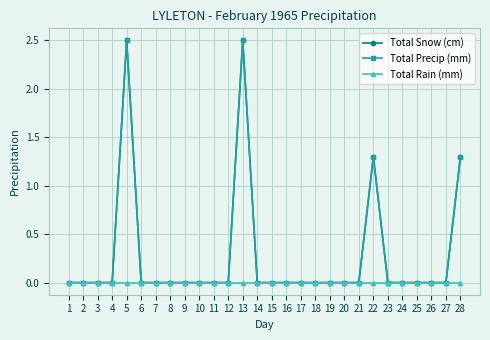

Reading left to right, extract all data points from this chart.

Total Snow (cm): 1=0.0	2=0.0	3=0.0	4=0.0	5=2.5	6=0.0	7=0.0	8=0.0	9=0.0	10=0.0	11=0.0	12=0.0	13=2.5	14=0.0	15=0.0	16=0.0	17=0.0	18=0.0	19=0.0	20=0.0	21=0.0	22=1.3	23=0.0	24=0.0	25=0.0	26=0.0	27=0.0	28=1.3
Total Precip (mm): 1=0.0	2=0.0	3=0.0	4=0.0	5=2.5	6=0.0	7=0.0	8=0.0	9=0.0	10=0.0	11=0.0	12=0.0	13=2.5	14=0.0	15=0.0	16=0.0	17=0.0	18=0.0	19=0.0	20=0.0	21=0.0	22=1.3	23=0.0	24=0.0	25=0.0	26=0.0	27=0.0	28=1.3
Total Rain (mm): 1=0.0	2=0.0	3=0.0	4=0.0	5=0.0	6=0.0	7=0.0	8=0.0	9=0.0	10=0.0	11=0.0	12=0.0	13=0.0	14=0.0	15=0.0	16=0.0	17=0.0	18=0.0	19=0.0	20=0.0	21=0.0	22=0.0	23=0.0	24=0.0	25=0.0	26=0.0	27=0.0	28=0.0